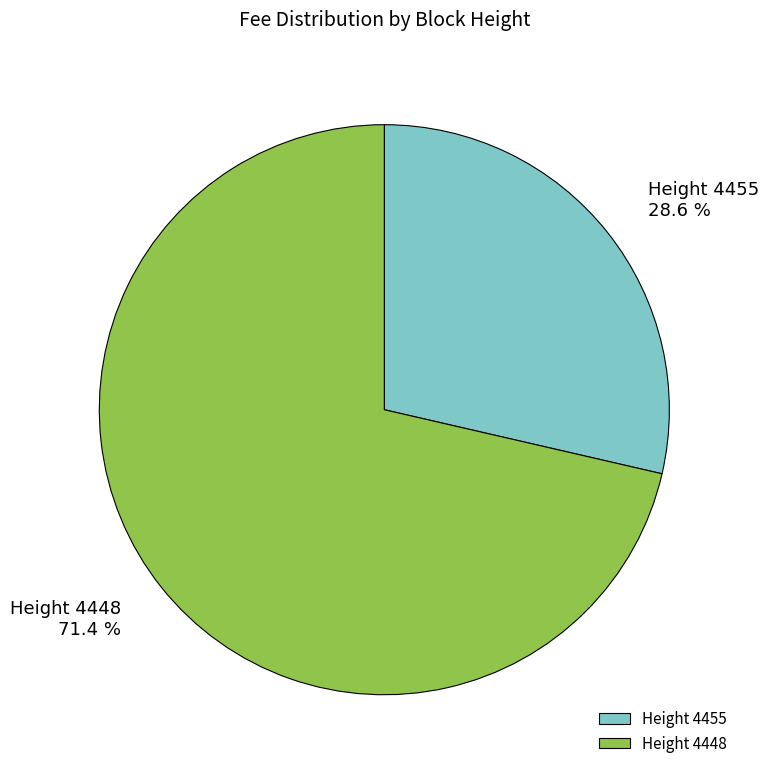

Rank the categories by value from highest to lowest.

Height 4448, Height 4455